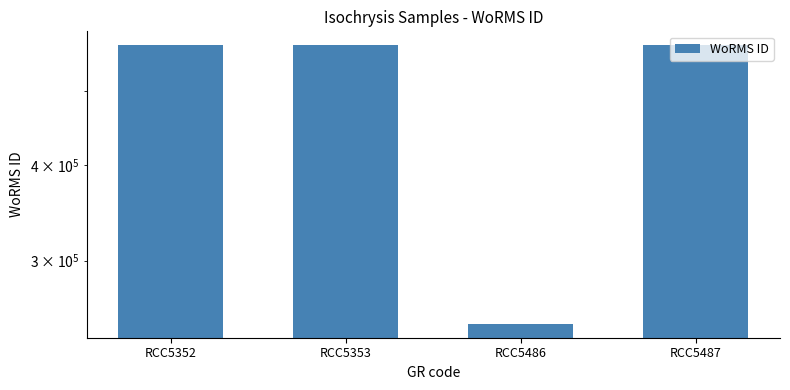

How many bars are there in total?

4